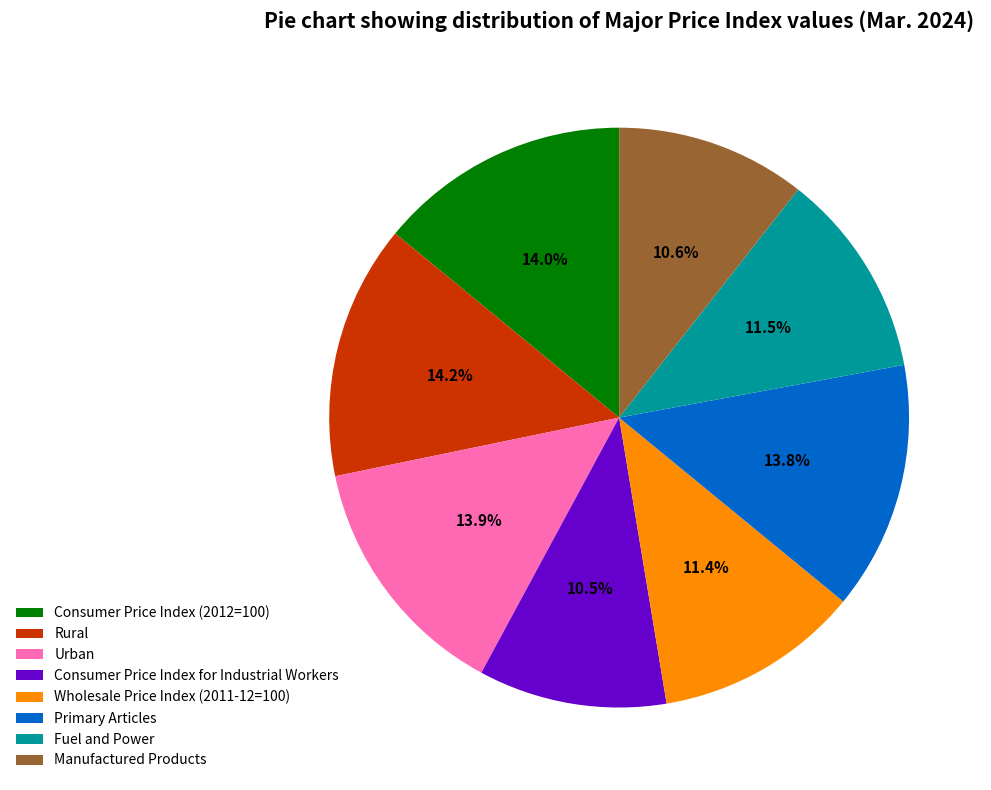

What portion of the pie excludes Fuel and Power?

88.5%